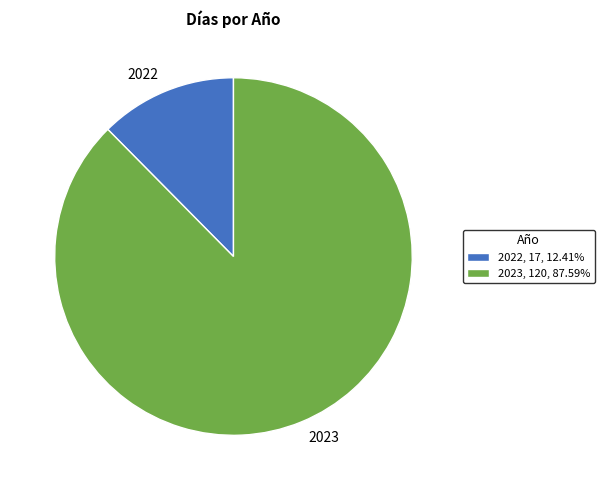

Which category has the biggest portion of the pie?

2023